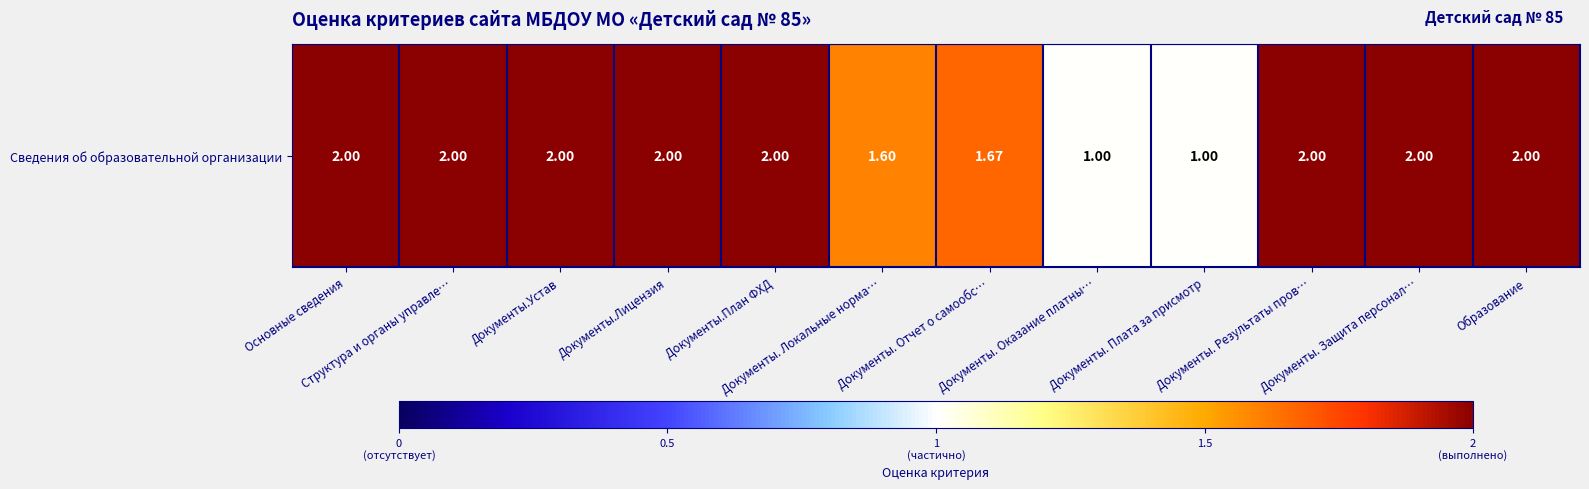

How many values are below 2?

4